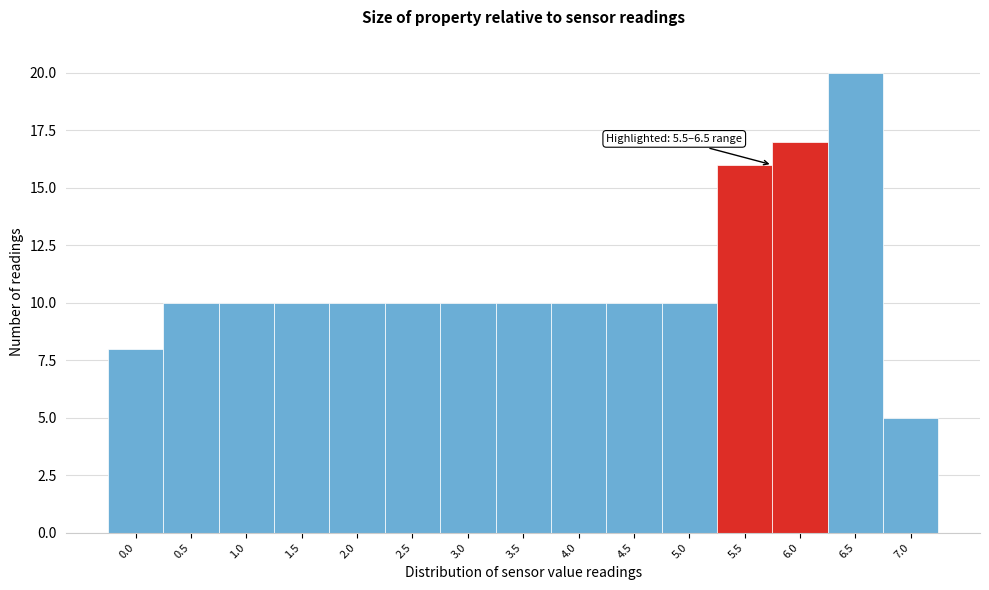

Reading left to right, transcribe all the data shown in this chart.

8	10	10	10	10	10	10	10	10	10	10	16	17	20	5